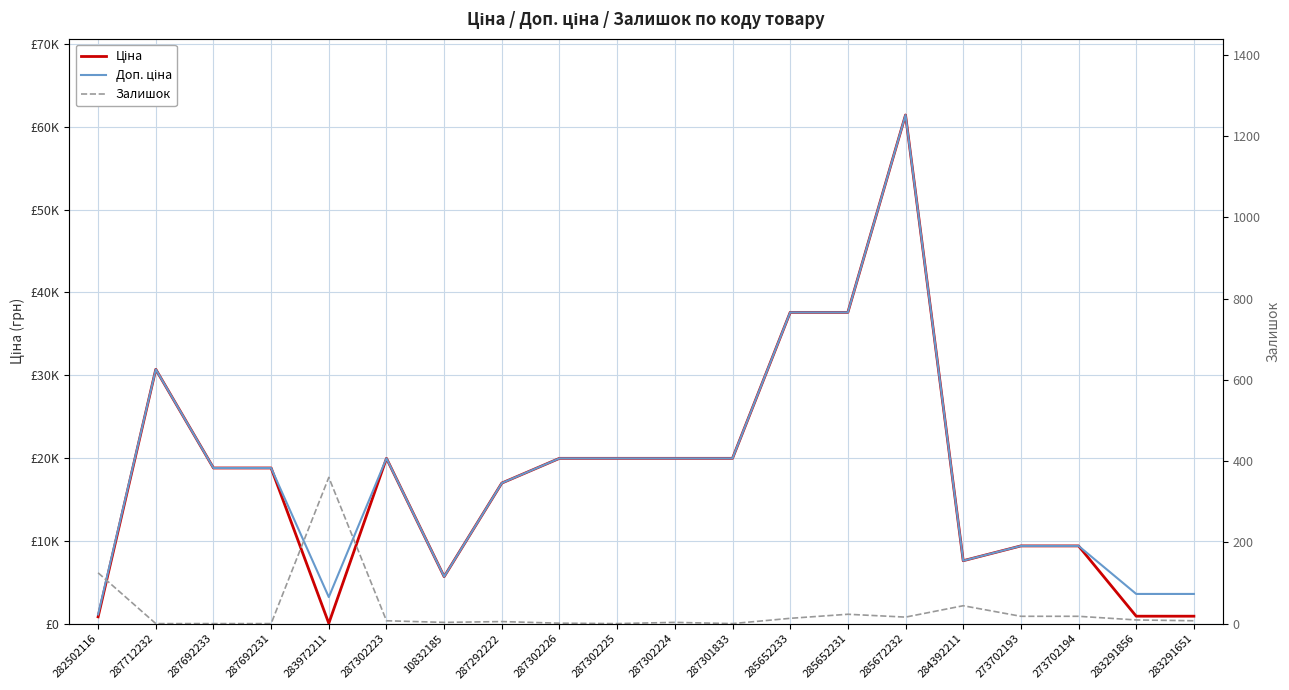

Rank the series at 282502116 from highest to lowest value.

Доп. ціна, Ціна, Залишок